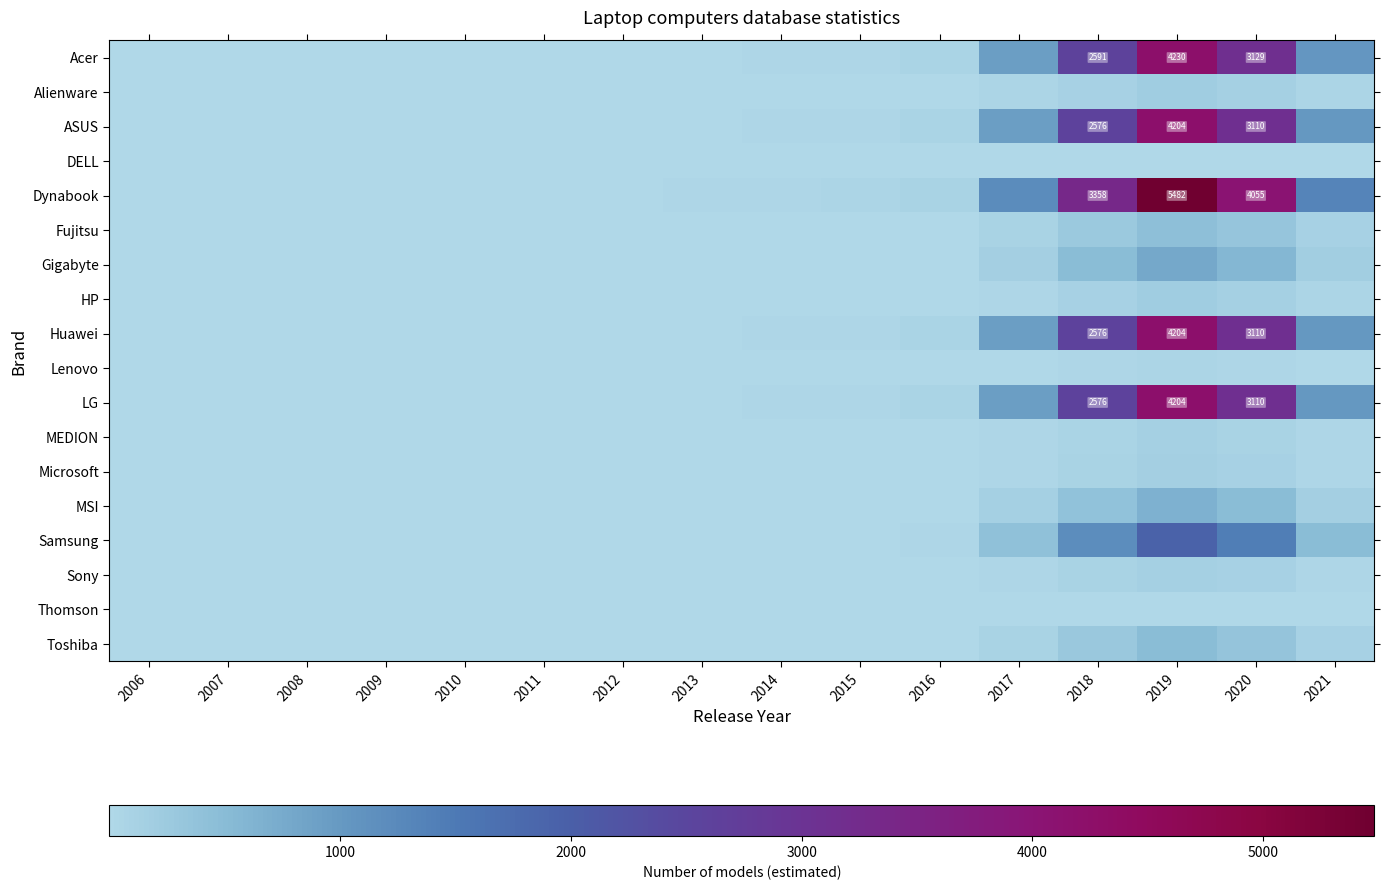

Rank the series by their maximum value, from highest to lowest.

Dynabook, Acer, ASUS, Huawei, LG, Samsung, Gigabyte, MSI, Toshiba, Fujitsu, Alienware, HP, Microsoft, Sony, MEDION, Lenovo, Thomson, DELL